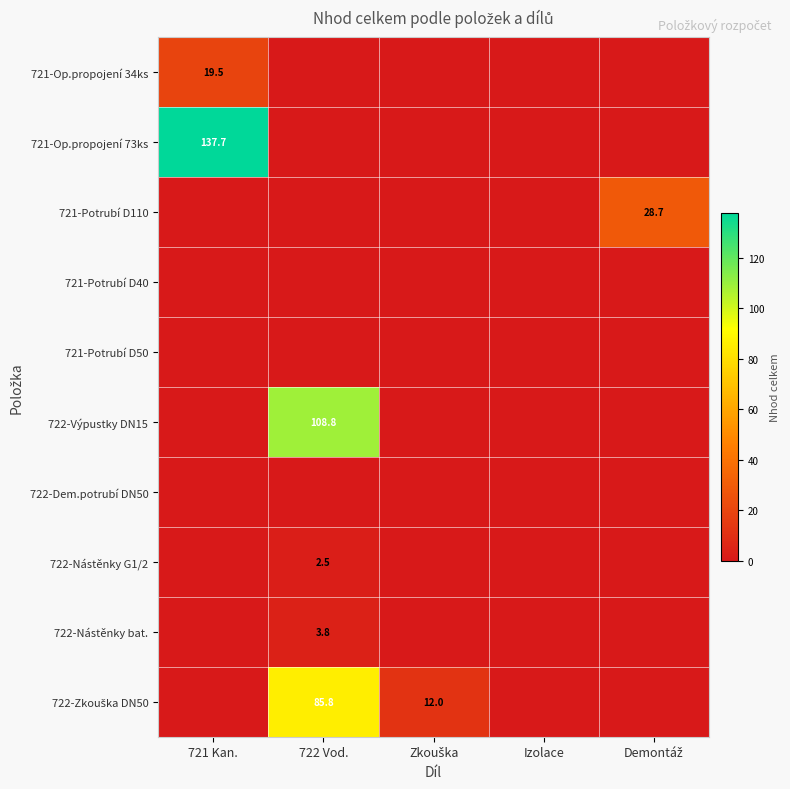

Count the number of data series in this chart.

10